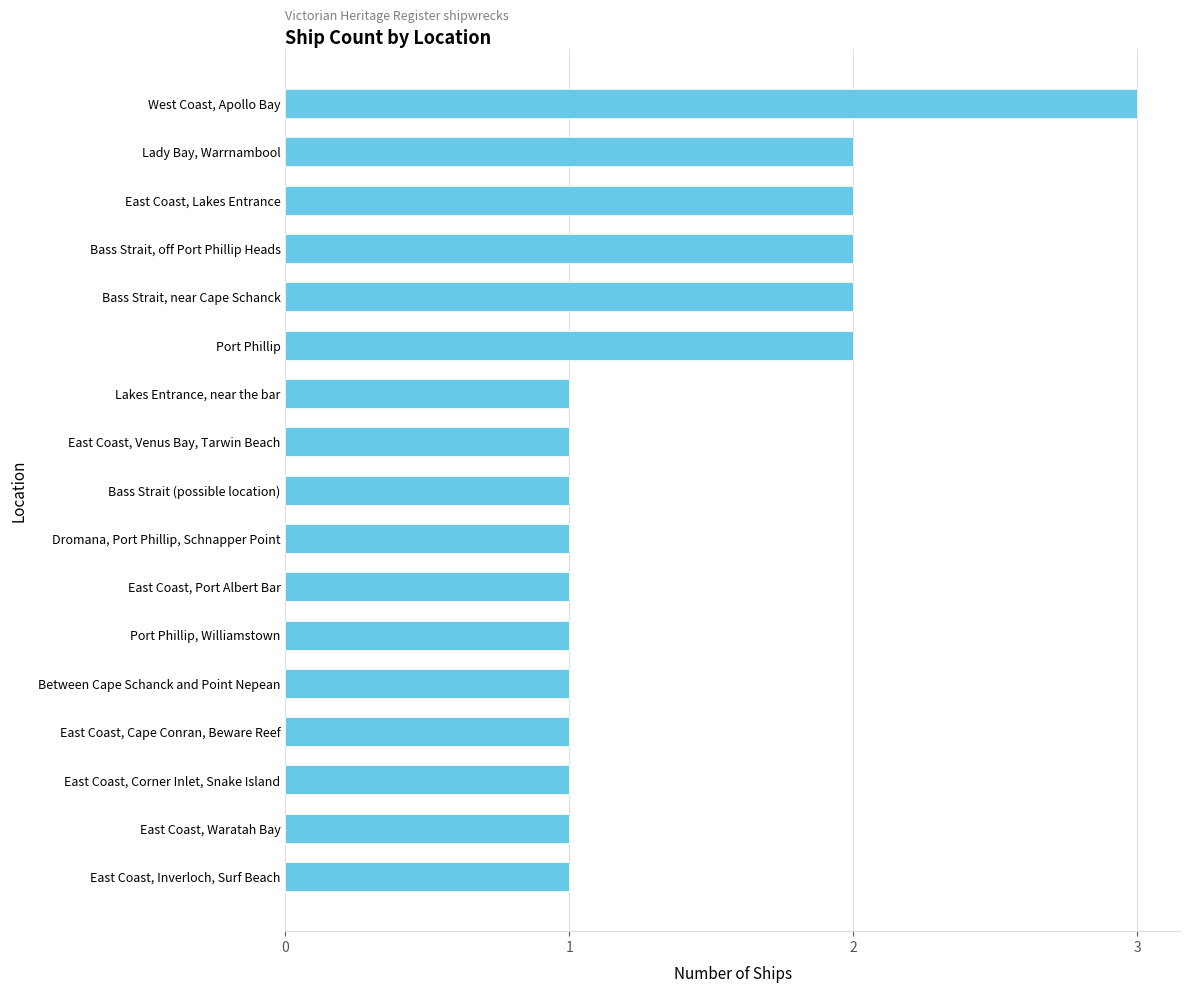

Reading top to bottom, transcribe all the data shown in this chart.

West Coast, Apollo Bay=3	Lady Bay, Warrnambool=2	East Coast, Lakes Entrance=2	Bass Strait, off Port Phillip Heads=2	Bass Strait, near Cape Schanck=2	Port Phillip=2	Lakes Entrance, near the bar=1	East Coast, Venus Bay, Tarwin Beach=1	Bass Strait (possible location)=1	Dromana, Port Phillip, Schnapper Point=1	East Coast, Port Albert Bar=1	Port Phillip, Williamstown=1	Between Cape Schanck and Point Nepean=1	East Coast, Cape Conran, Beware Reef=1	East Coast, Corner Inlet, Snake Island=1	East Coast, Waratah Bay=1	East Coast, Inverloch, Surf Beach=1